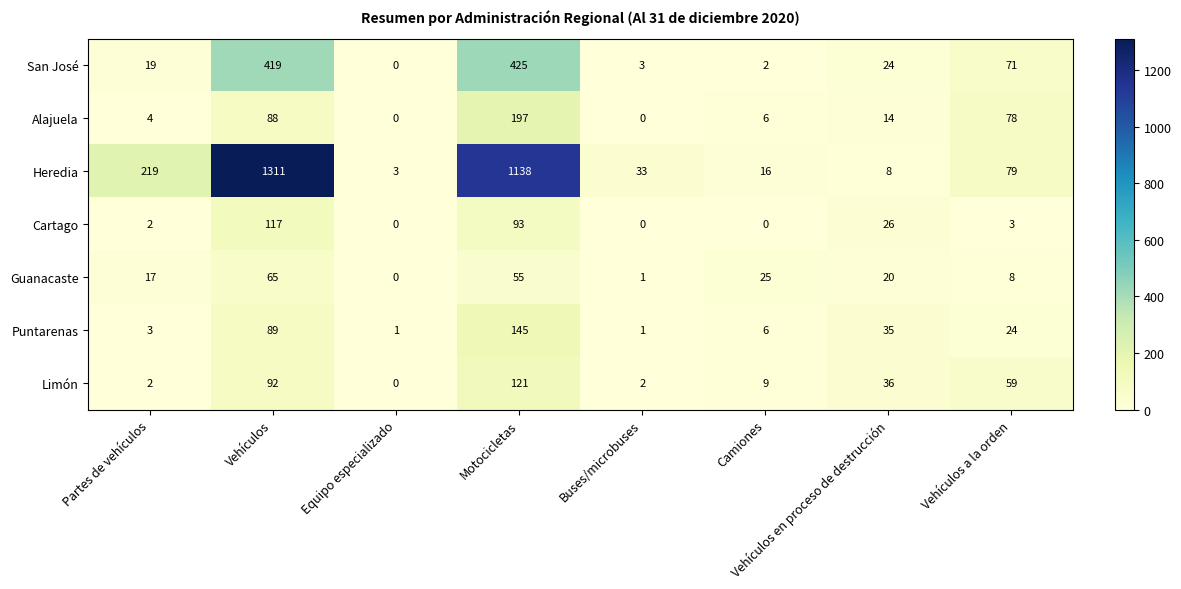

What is the average value of the Heredia series?

351